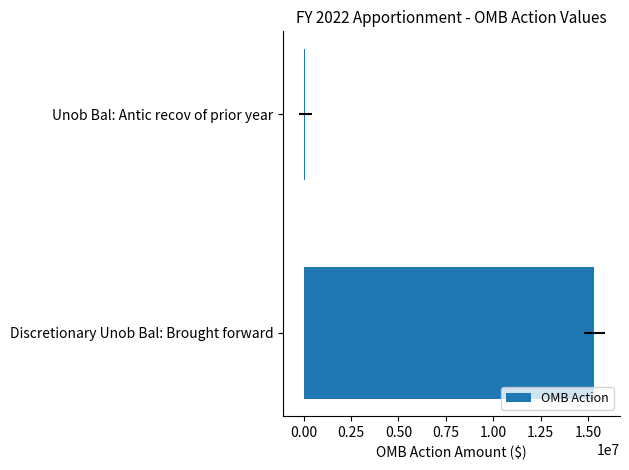

What position from the right is Unob Bal: Antic recov of prior year?

1